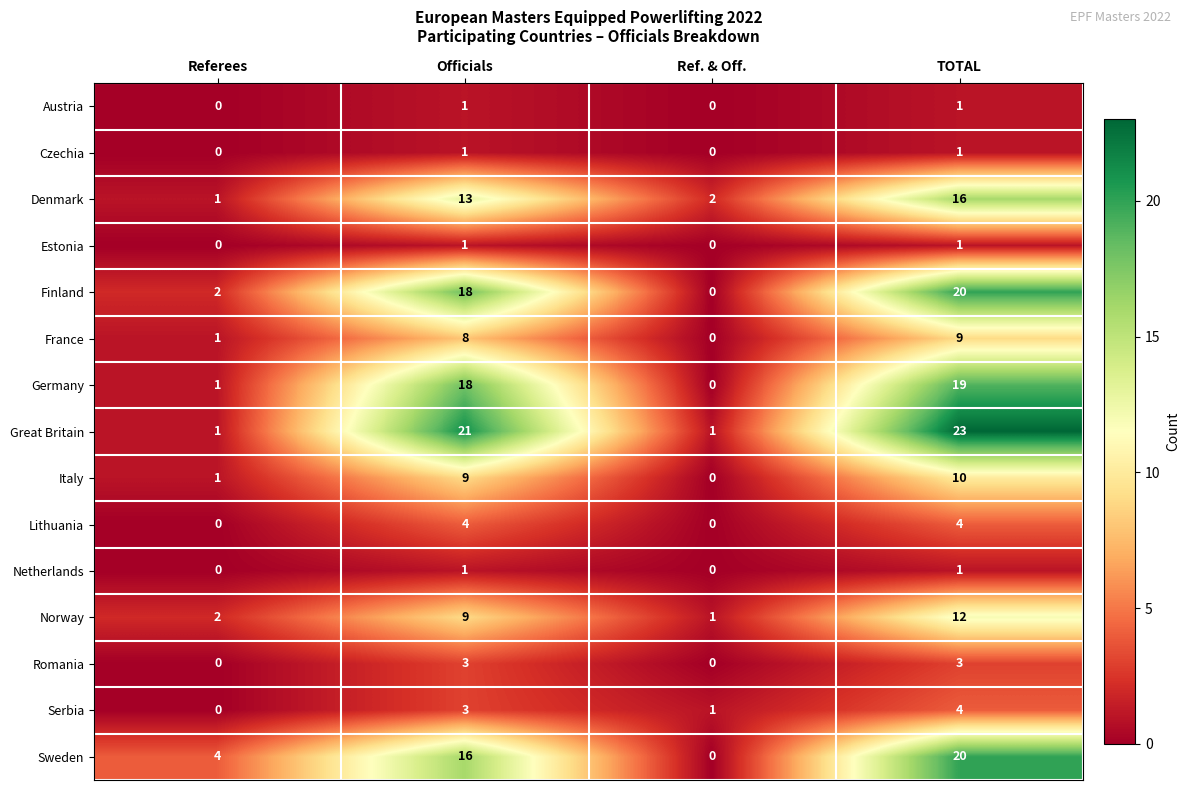

What is the difference between the Sweden values at Referees and TOTAL?

16